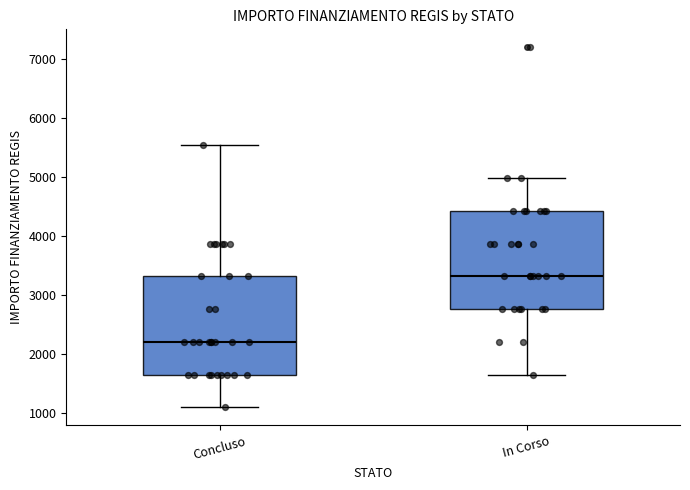

Reading left to right, transcribe this box plot: for each box, give where its median line is, the range the box spans, and where its two whiskers end, as read against the y-axis. The values are not printed on the chart, so give them approximately, as read against the axis.

Concluso: median 2200, box 1700 to 3300, whiskers 1100 to 5500
In Corso: median 3300, box 2800 to 4400, whiskers 1700 to 5000